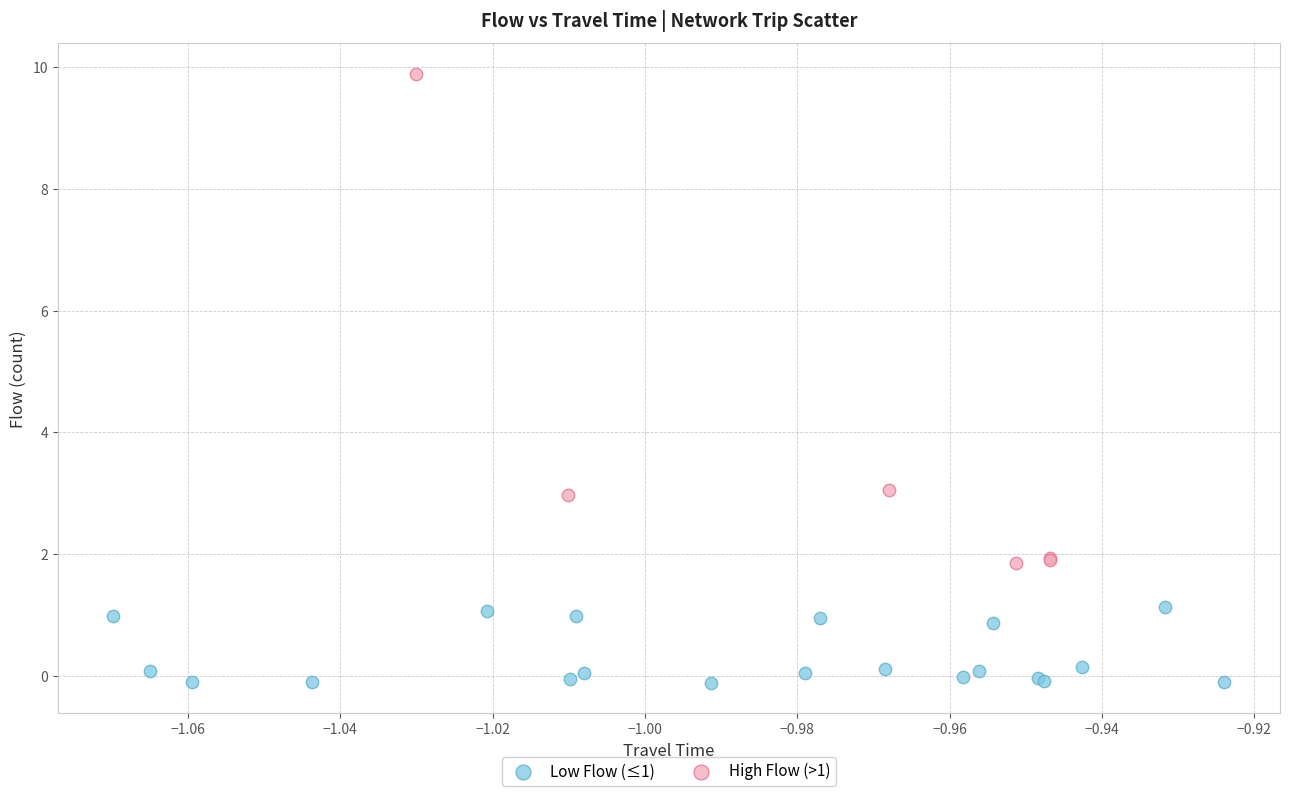

Which series reaches the maximum Y coordinate?

High Flow (>1)